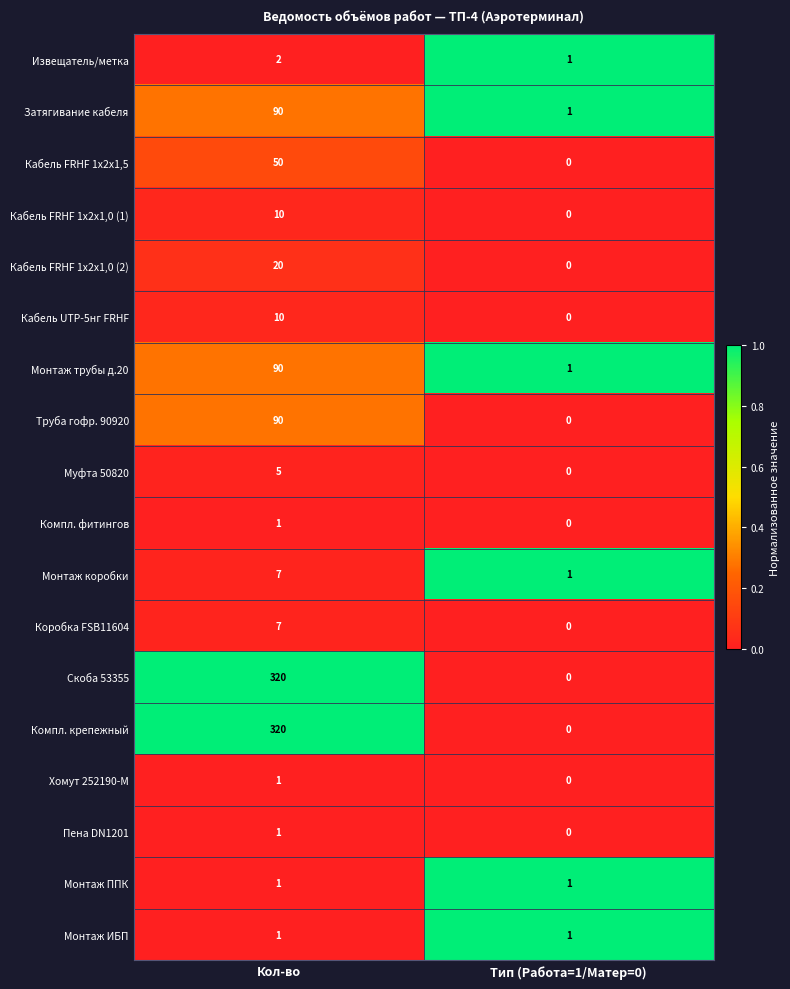

Which category has the lowest value across all series?

Тип (Работа=1/Матер=0)